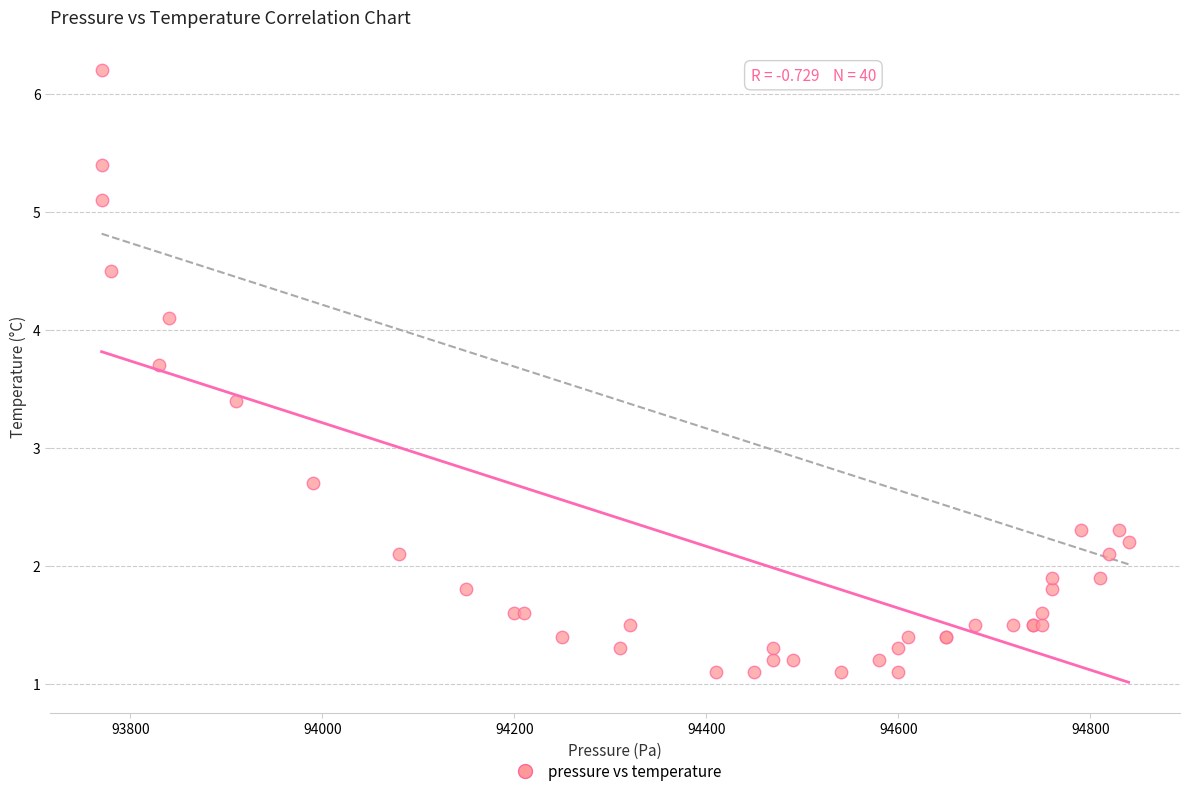

What Y value in the scatter plot is closest to 3?

2.7